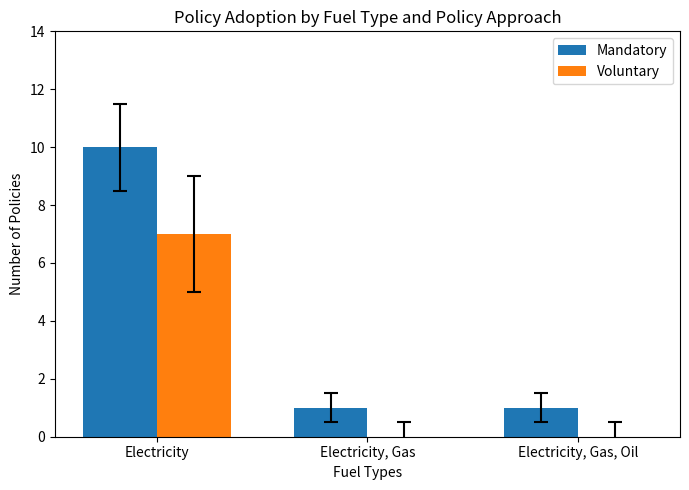

What is the approximate value of Voluntary at Electricity?

7